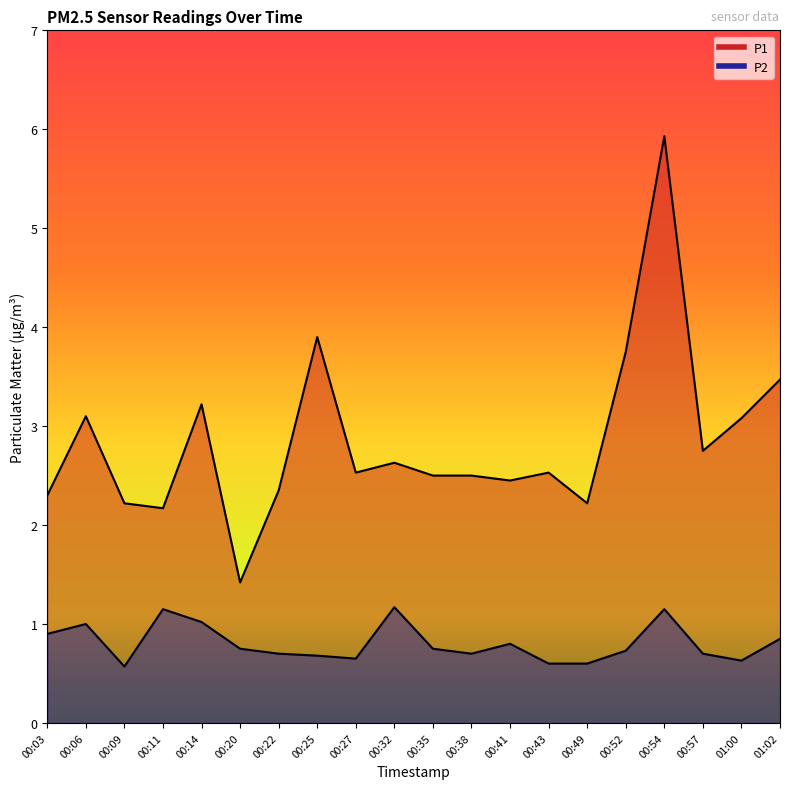

What is the lowest value of the P1 series?

1.4